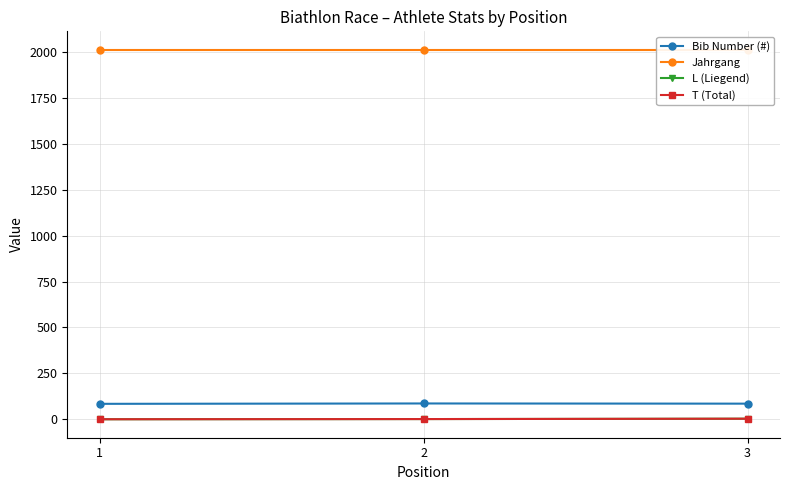

Rank the series at 1 from highest to lowest value.

Jahrgang, Bib Number (#), L (Liegend), T (Total)